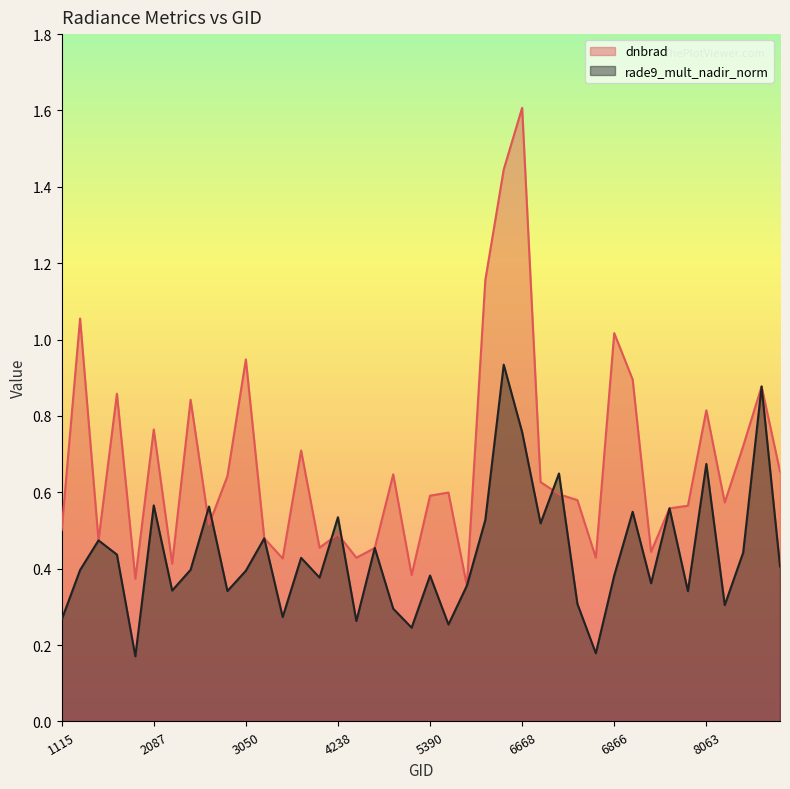

What is the value of the dnbrad point at the 37th from the left?

0.6